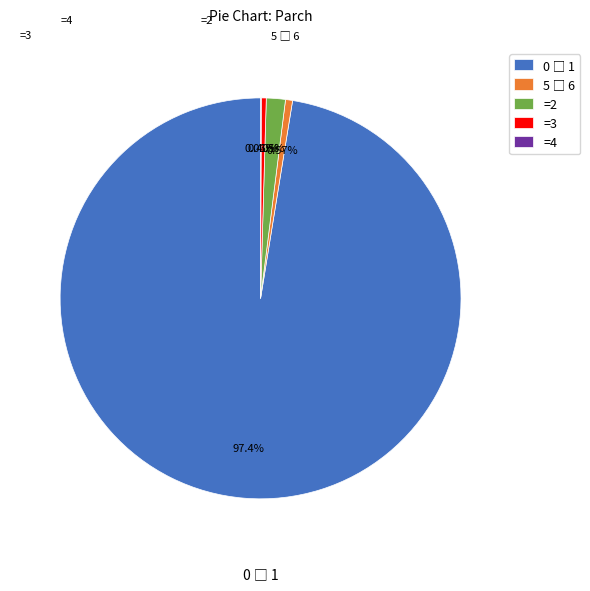

Is there any slice that represents more than half of the pie?

Yes